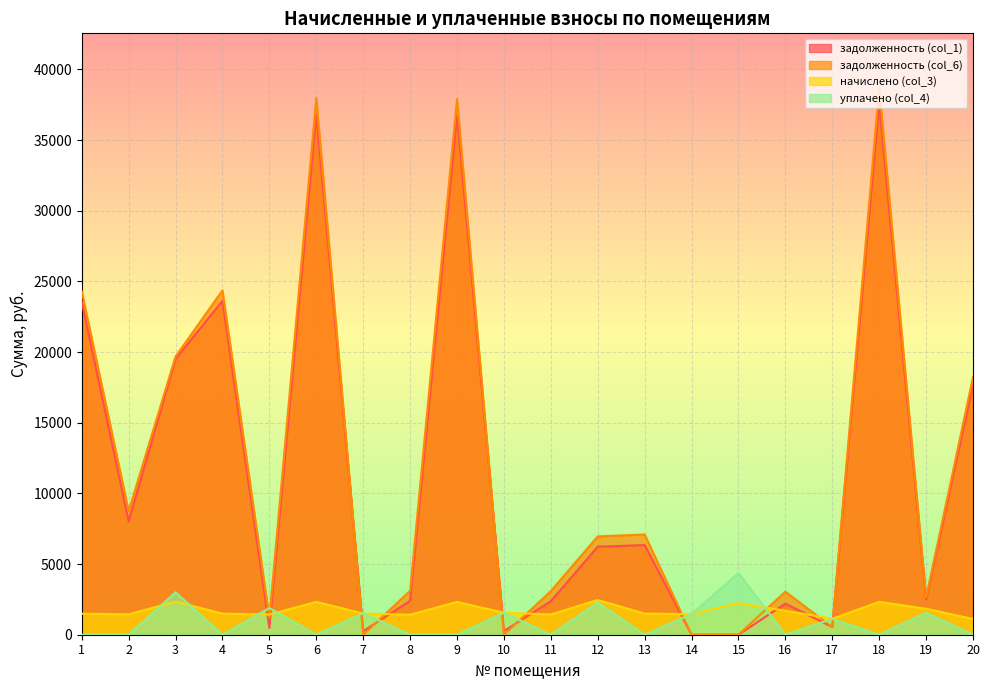

At which label does начислено (col_3) reach its peak?

12